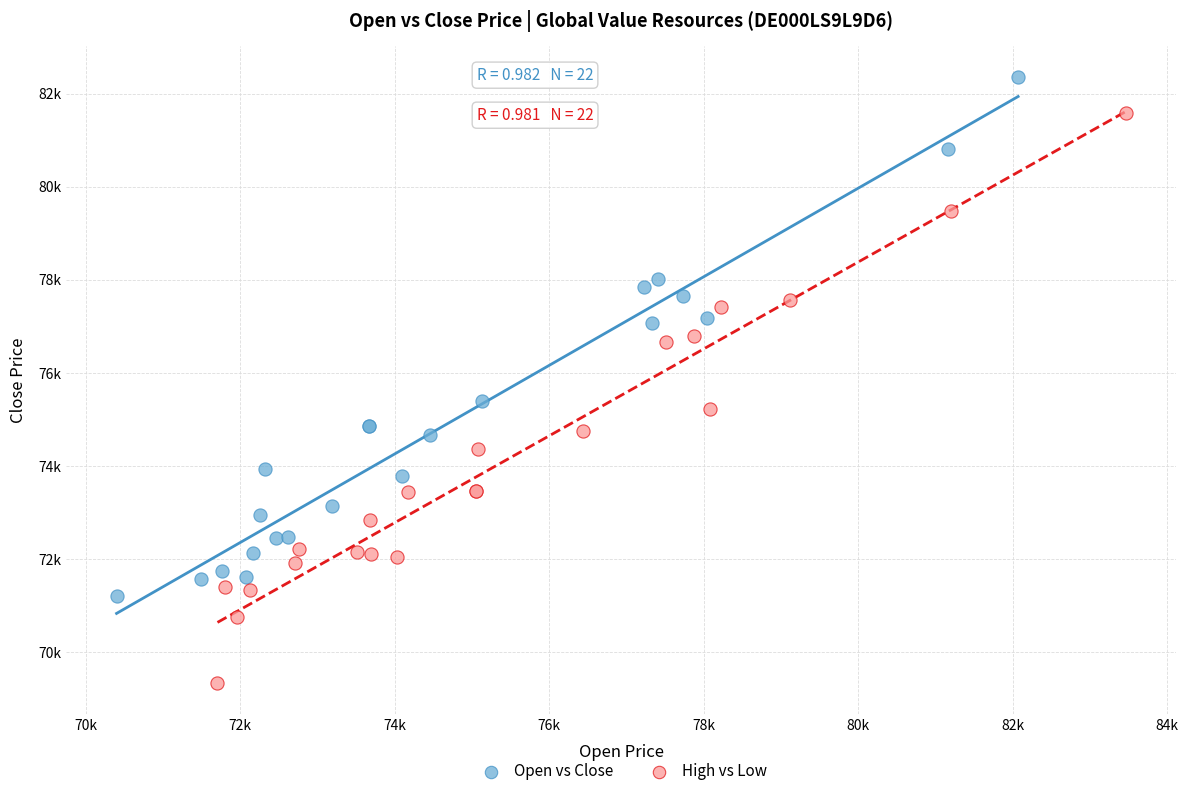

What are all the series names shown in the legend?

Open vs Close, High vs Low